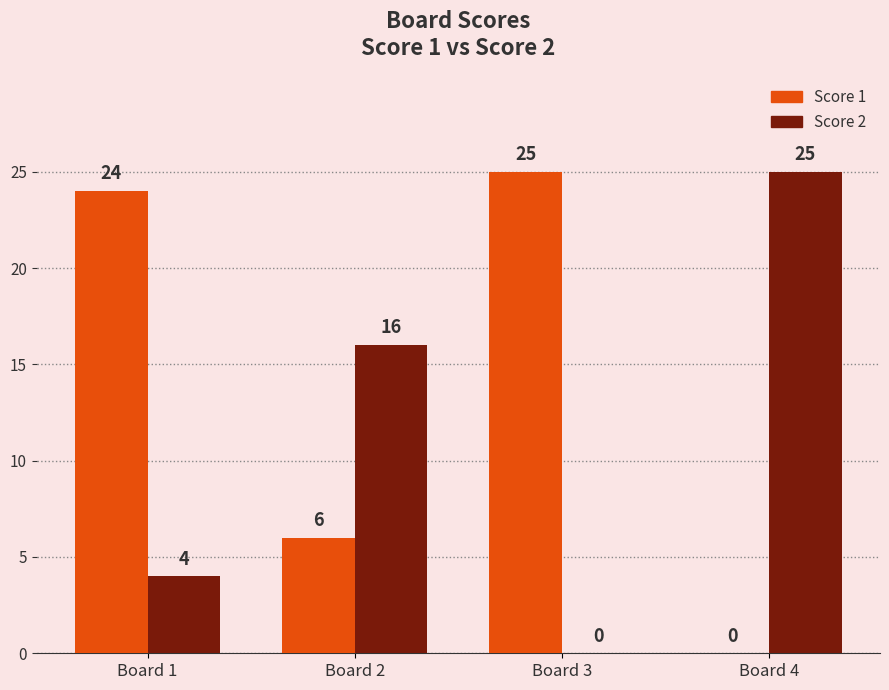

What is the total value across all series at Board 2?

22